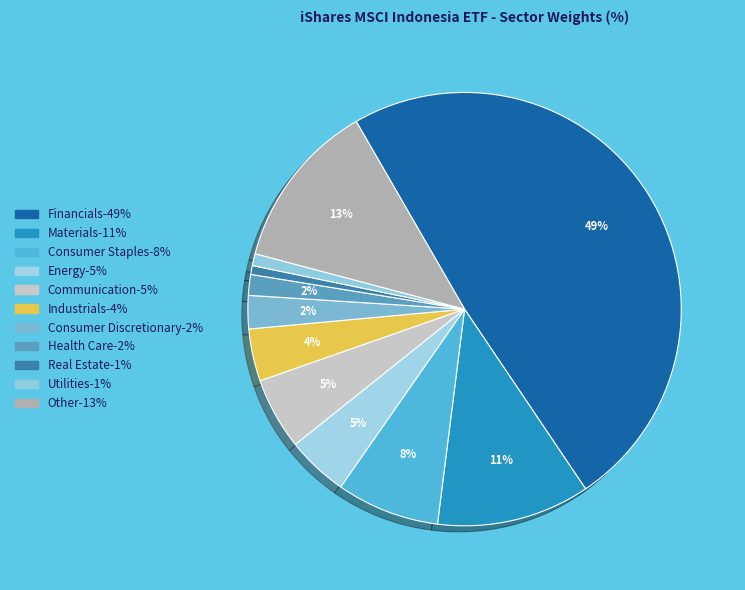

What is the change in value from Industrials to Utilities?

-3.0